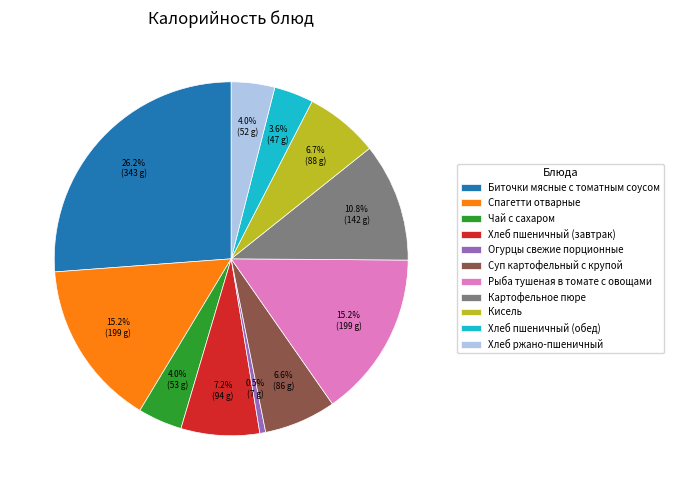

Is it true that Кисель is 7% of the pie?

True